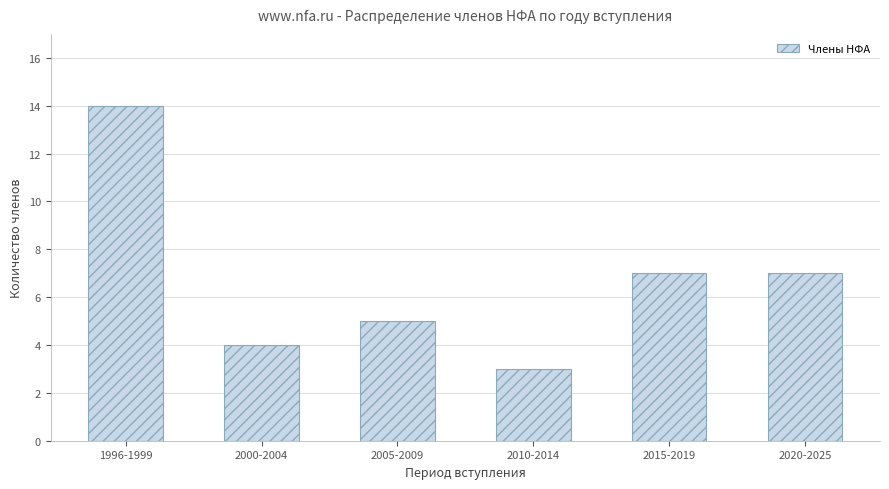

Reading left to right, extract all data points from this chart.

14	4	5	3	7	7